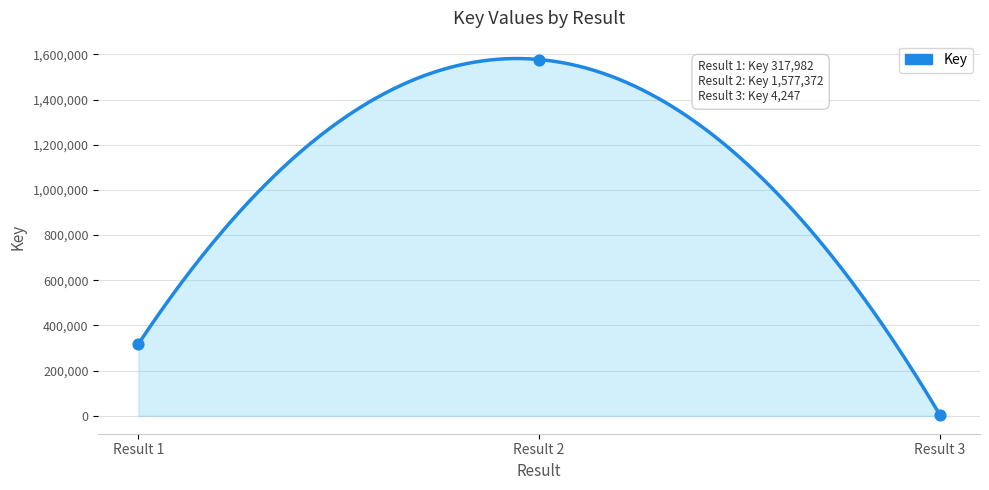

What is the change in value from  to ?

-313735